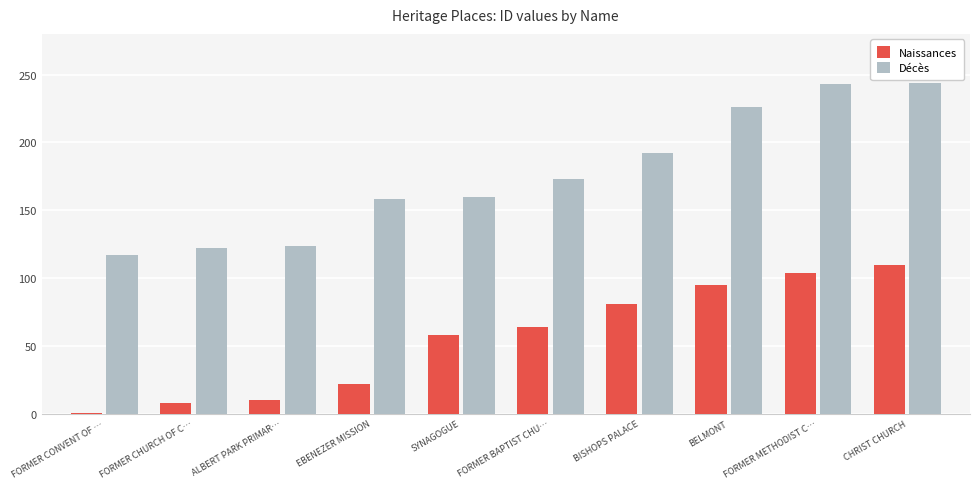

What is the label of the 3rd bar from the left?

ALBERT PARK PRIMAR…